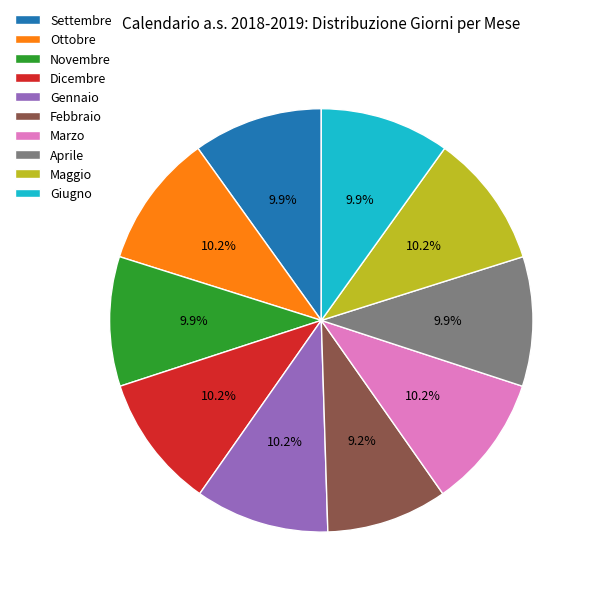

The Giugno slice represents 10% of the pie. True or false?

True